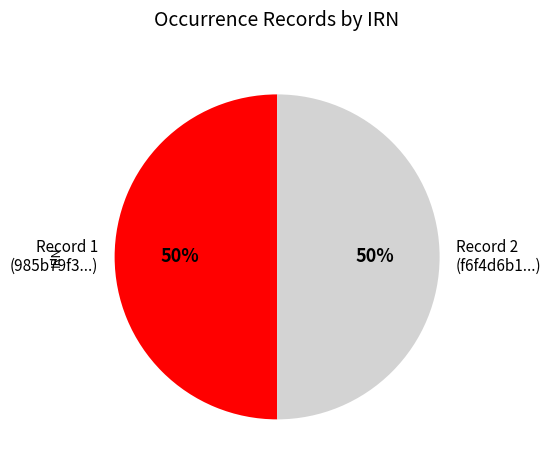

How many slices are in this pie chart?

2